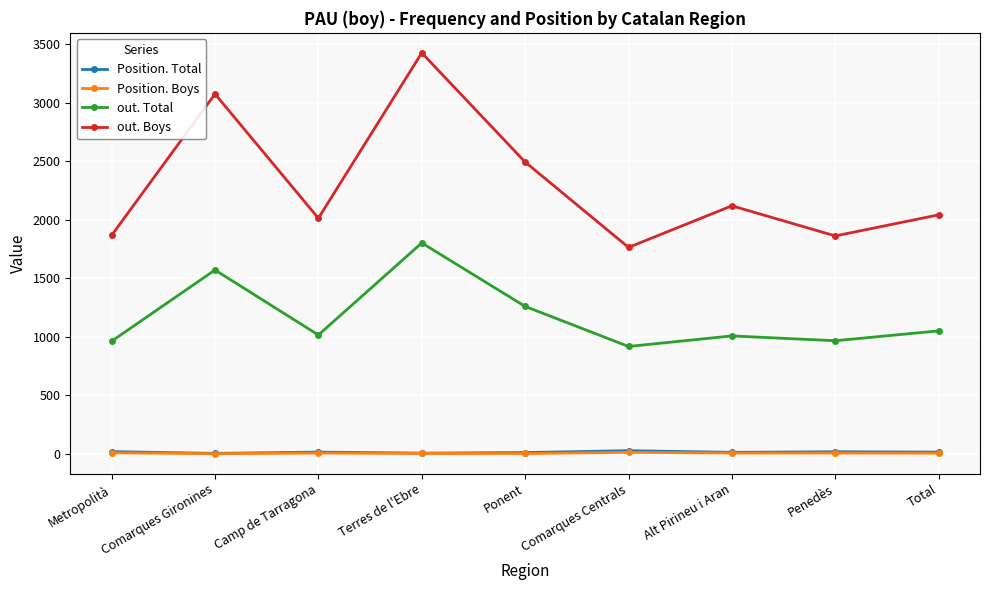

What is the label of the 7th point from the right?

Camp de Tarragona